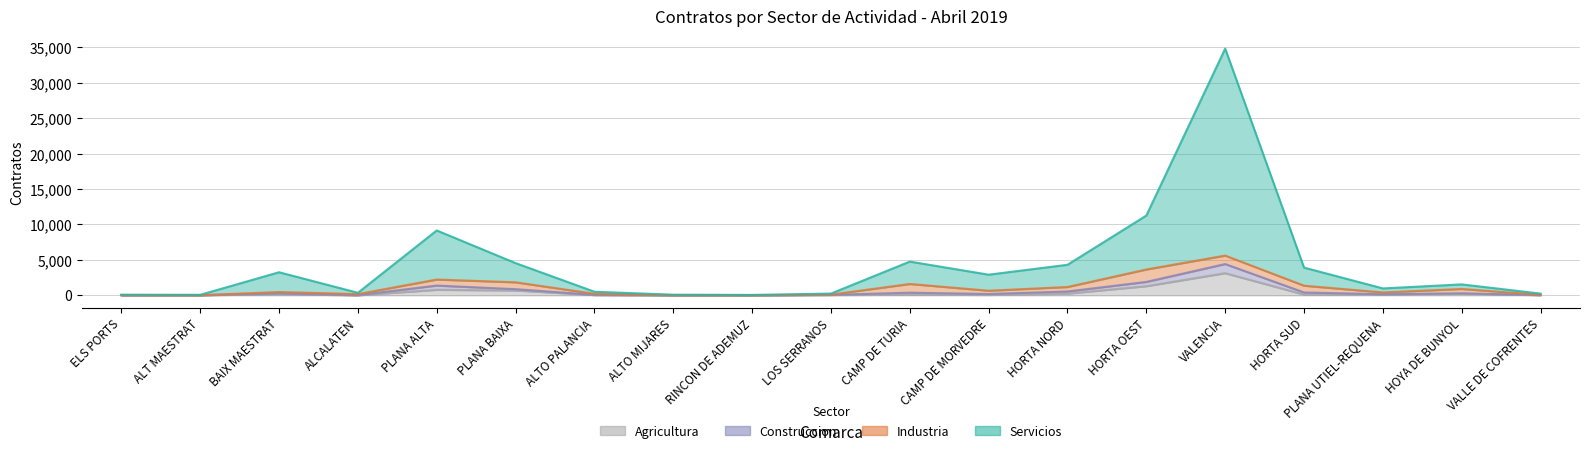

How many values in the Servicios series exceed 1544?

9